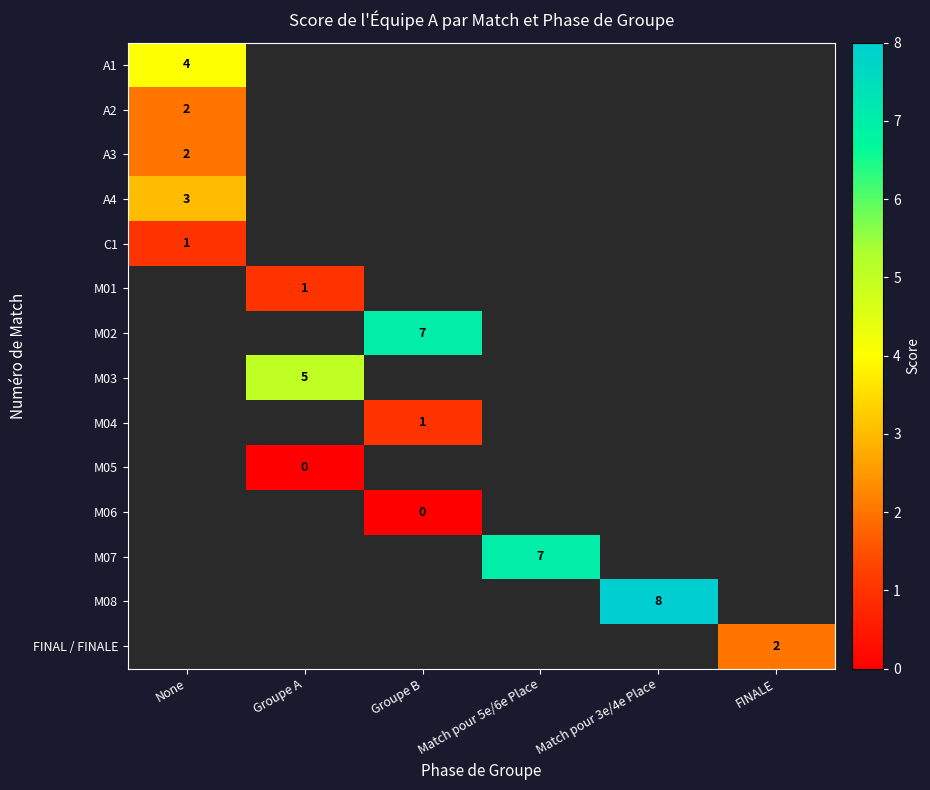

Which label corresponds to the smallest value in the chart?

Groupe A